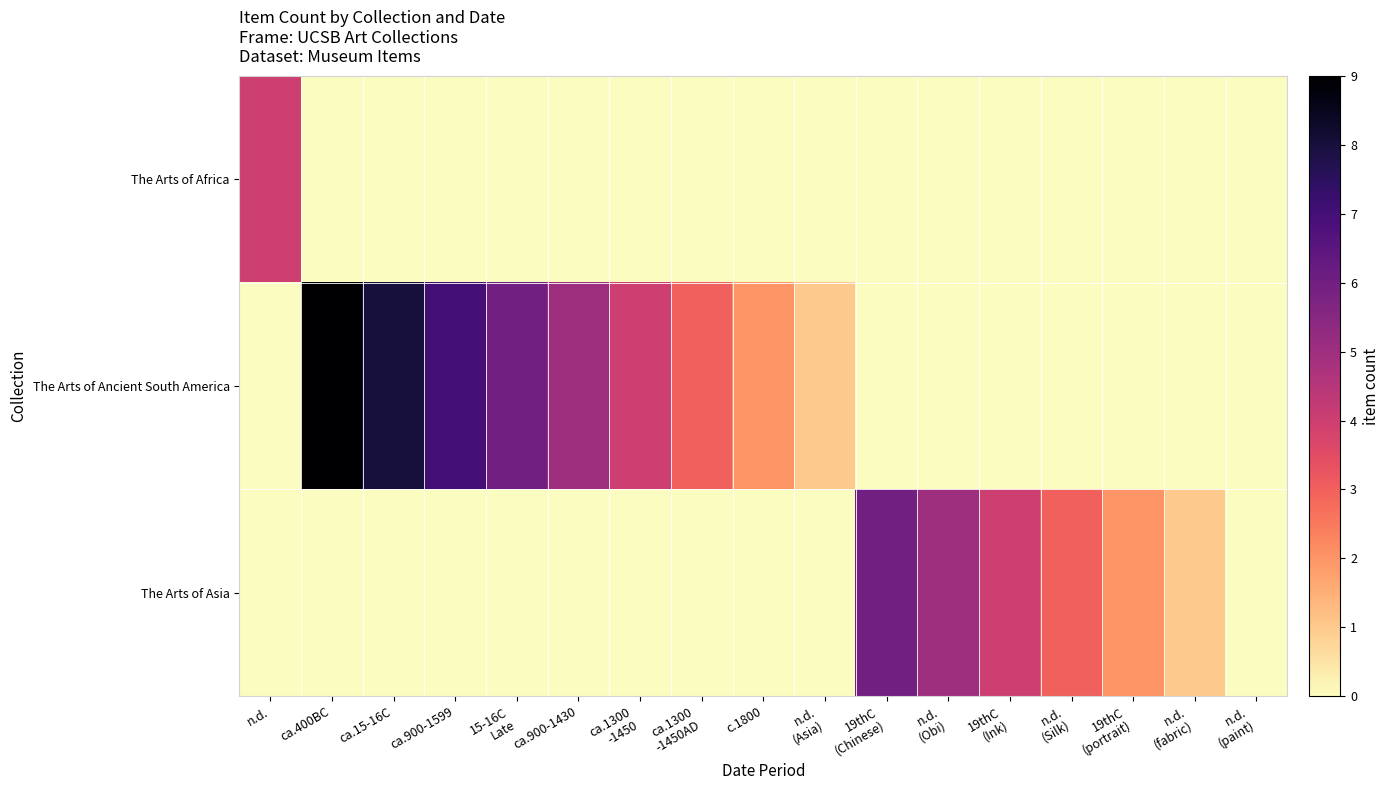

Rank the series at 19thC (portrait) from highest to lowest value.

The Arts of Asia, The Arts of Africa, The Arts of Ancient South America